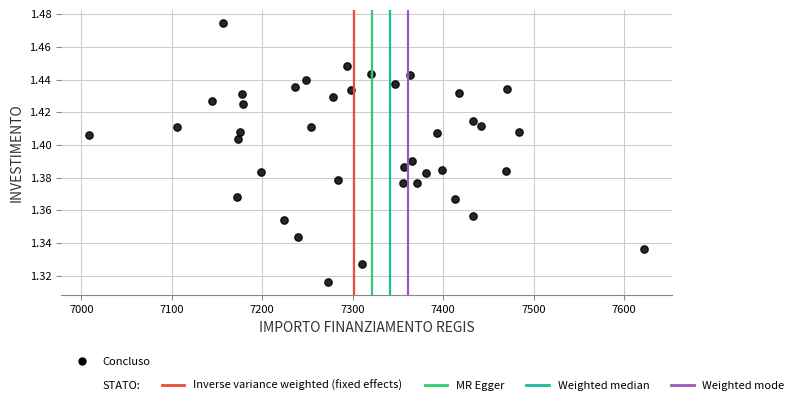

What is the range of X values (max minus min)?

613.9